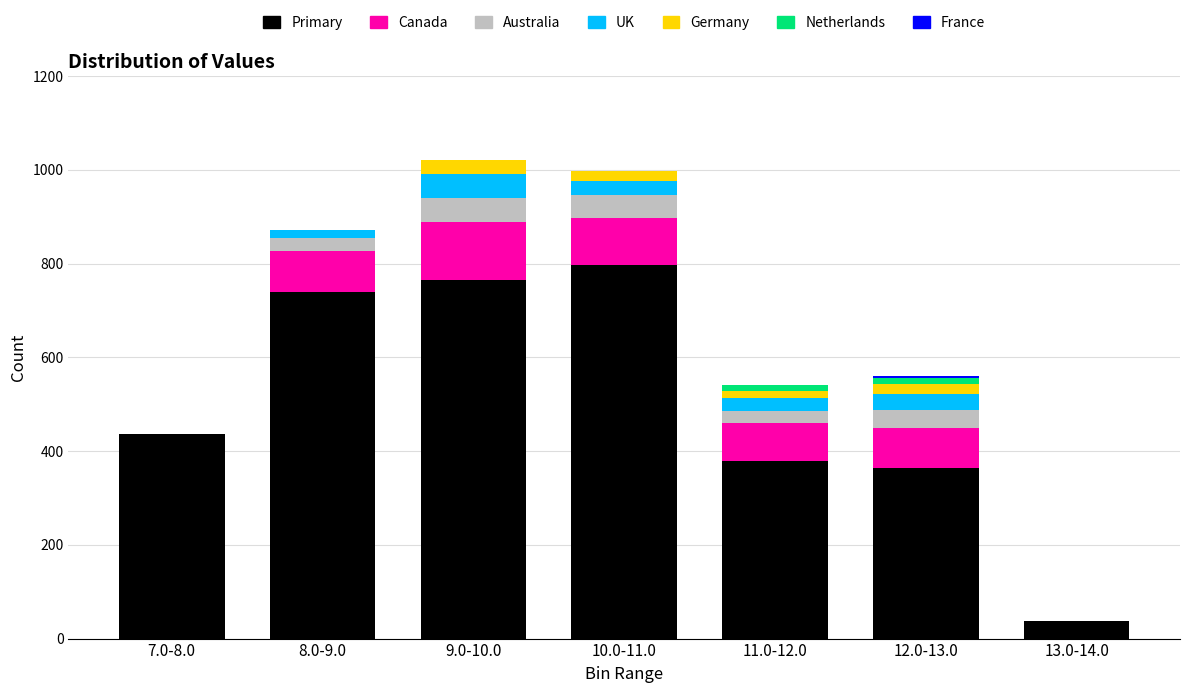

What is the highest value of the Primary series?

797.6